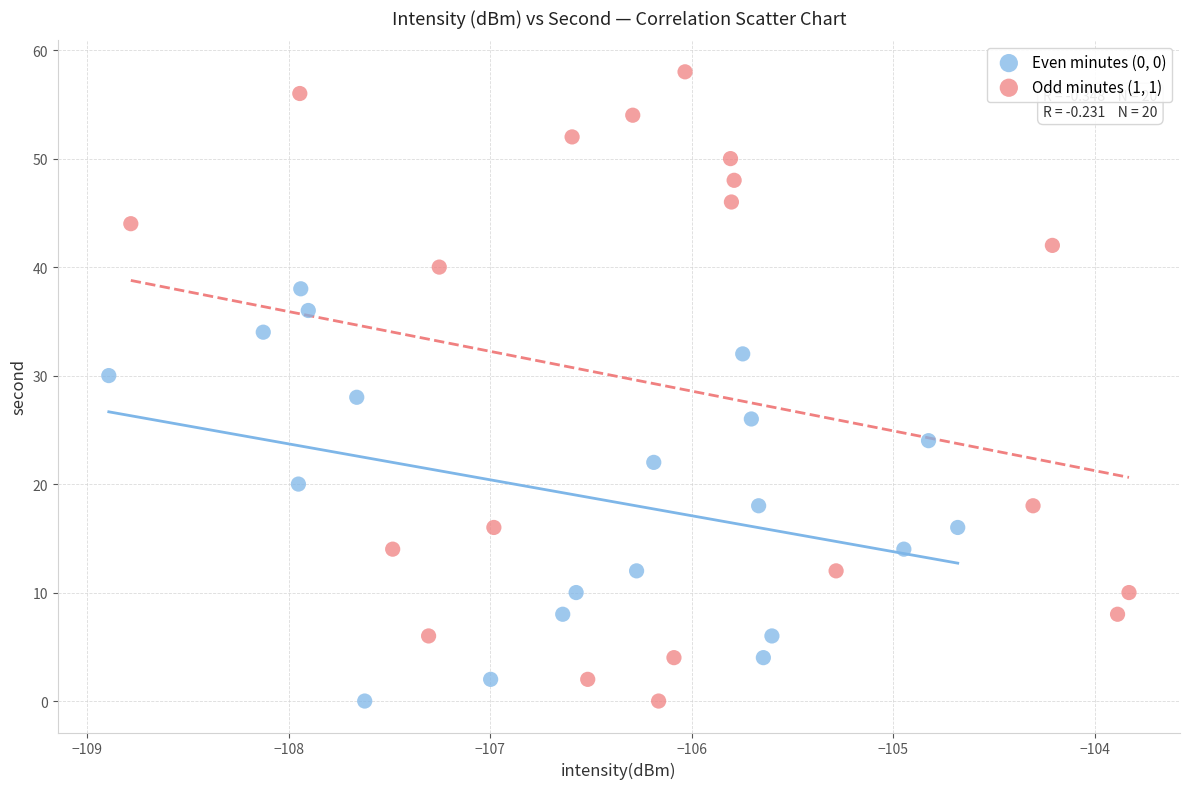

What are all the series names shown in the legend?

Even minutes (0, 0), Odd minutes (1, 1)